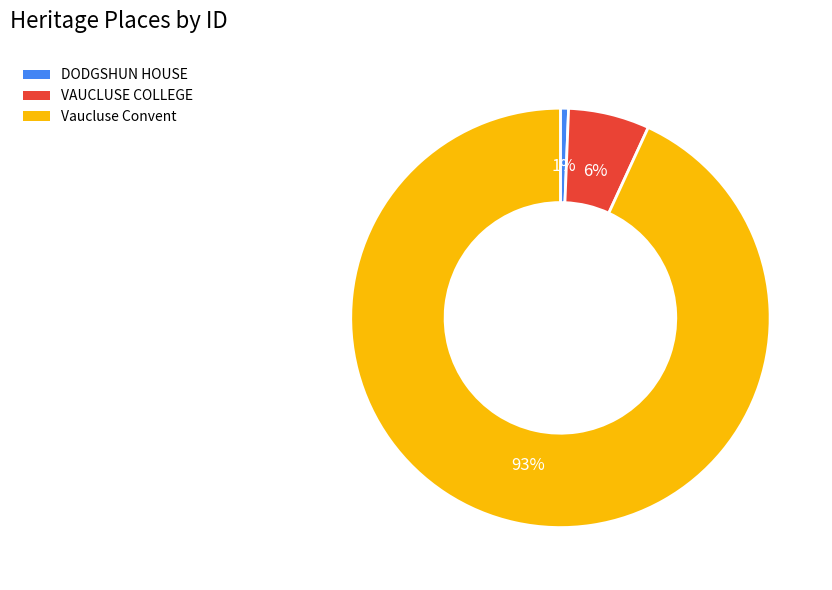

To the nearest percent, what is the combined percentage of Vaucluse Convent and VAUCLUSE COLLEGE?

99%